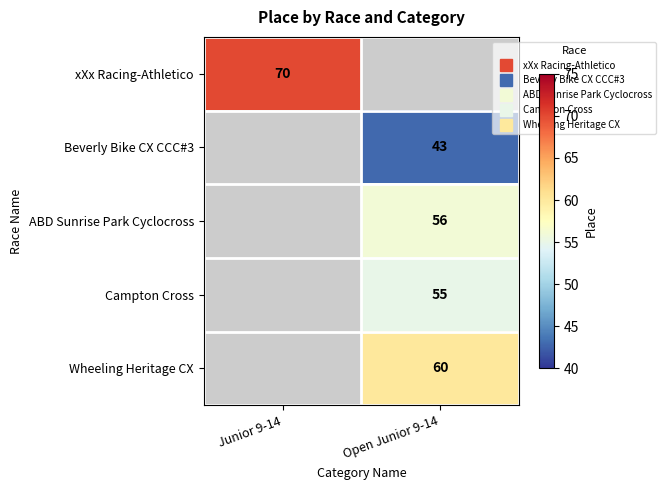

Between Open Junior 9-14 and Junior 9-14, which is larger?

Junior 9-14